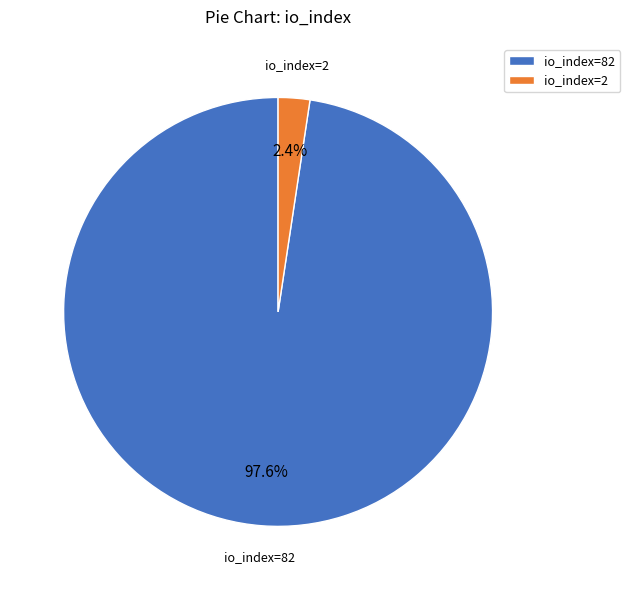

To the nearest percent, what is the average slice percentage?

50%